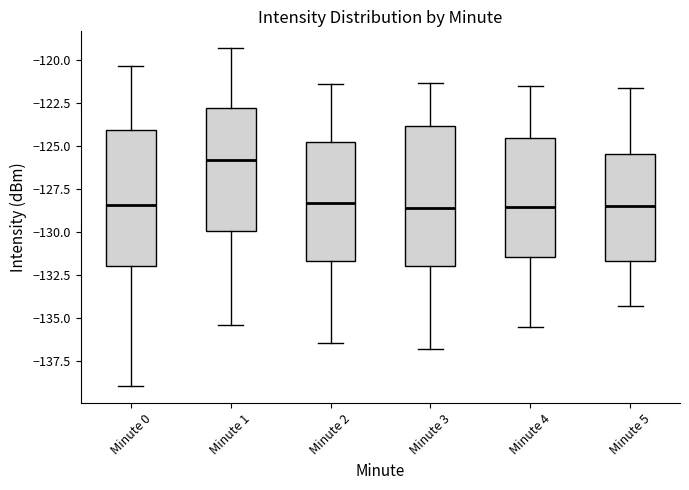

Where is the lower edge of the box for Minute 2 on the y-axis? The values are not printed on the chart, so give them approximately, as read against the axis.

-131.5